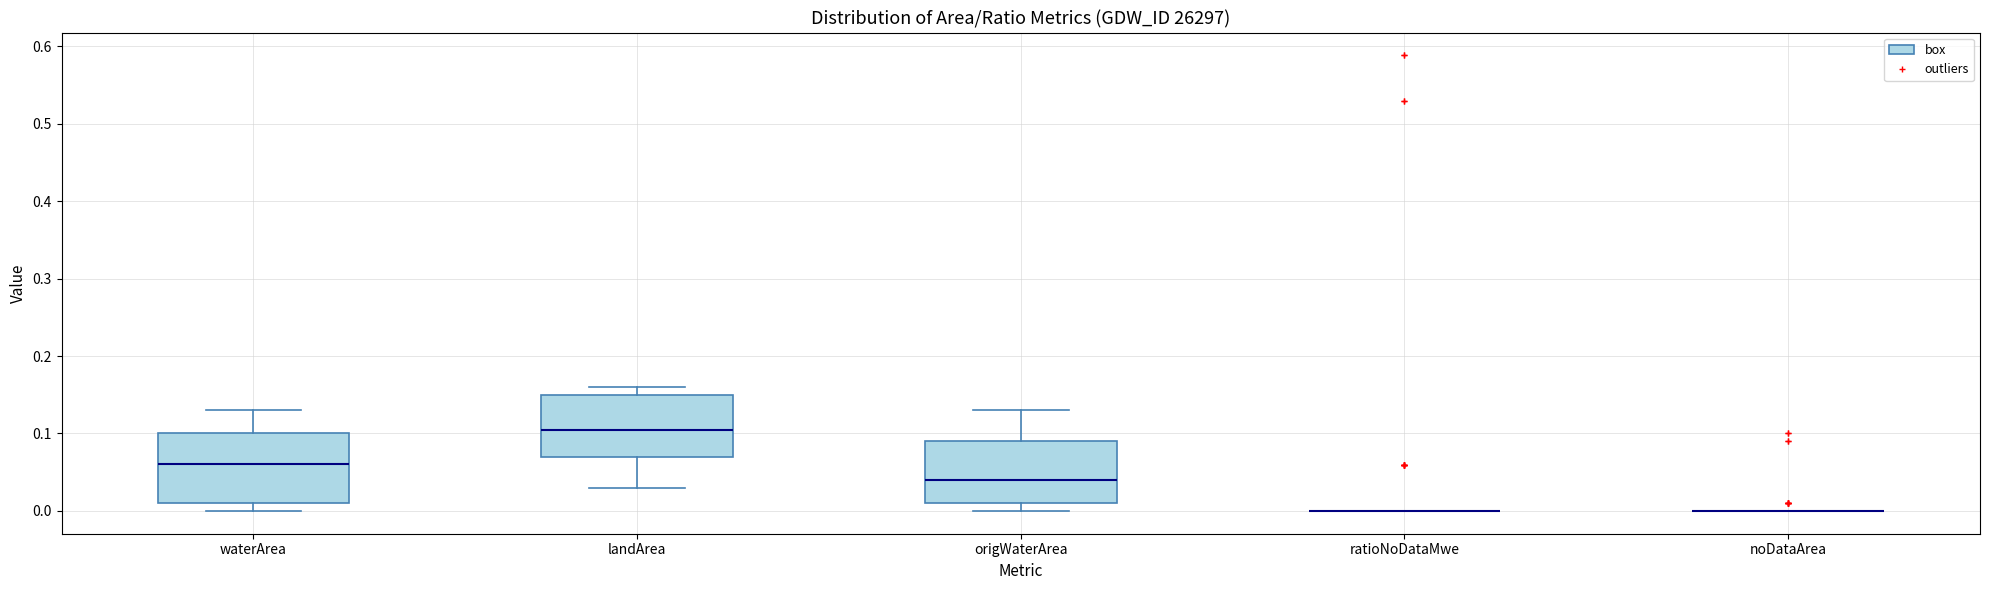

Reading left to right, transcribe this box plot: for each box, give where its median line is, the range the box spans, and where its two whiskers end, as read against the y-axis. The values are not printed on the chart, so give them approximately, as read against the axis.

waterArea: median 0.06, box 0.01 to 0.10, whiskers 0.00 to 0.13
landArea: median 0.11, box 0.07 to 0.15, whiskers 0.03 to 0.16
origWaterArea: median 0.04, box 0.01 to 0.09, whiskers 0.00 to 0.13
ratioNoDataMwe: box collapsed to a line at 0.00, whiskers 0.00 to 0.00
noDataArea: box collapsed to a line at 0.00, whiskers 0.00 to 0.00